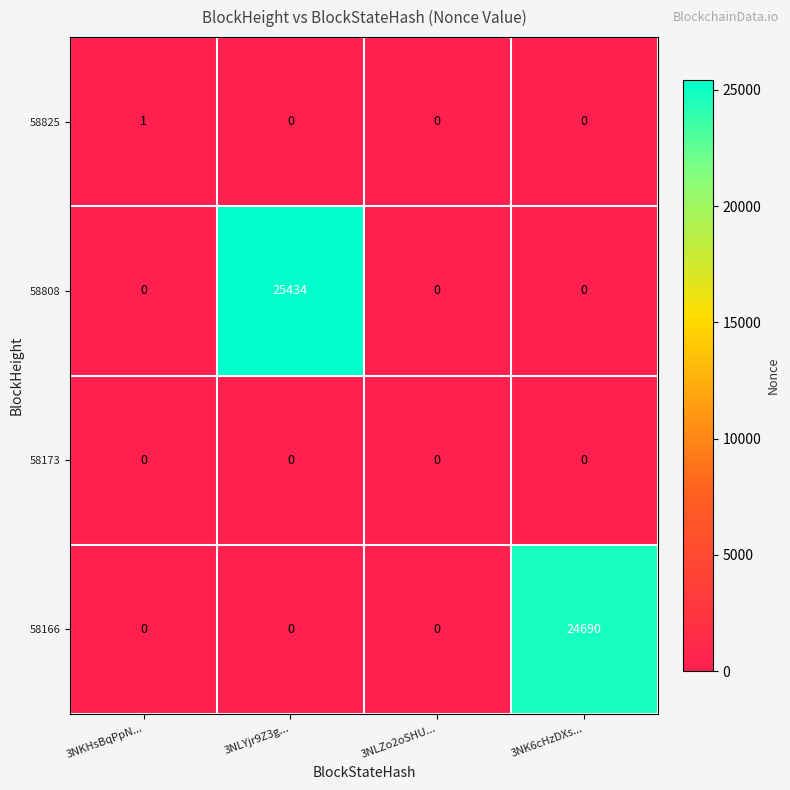

Which series has the largest total across all categories?

58808